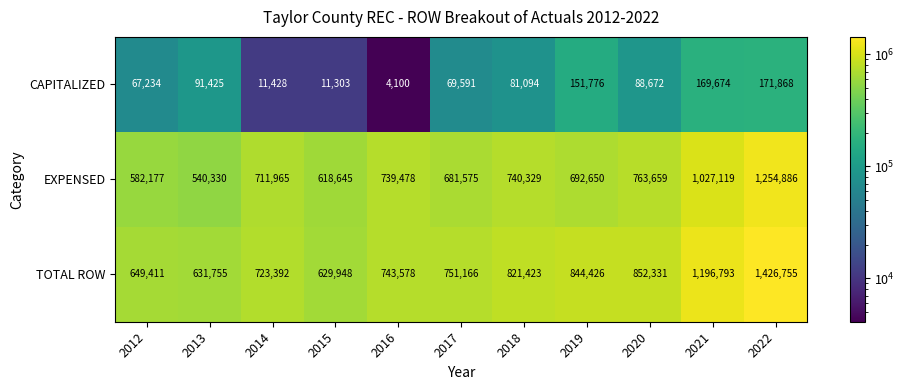

The CAPITALIZED series shows 33991 at 2017. True or false?

False